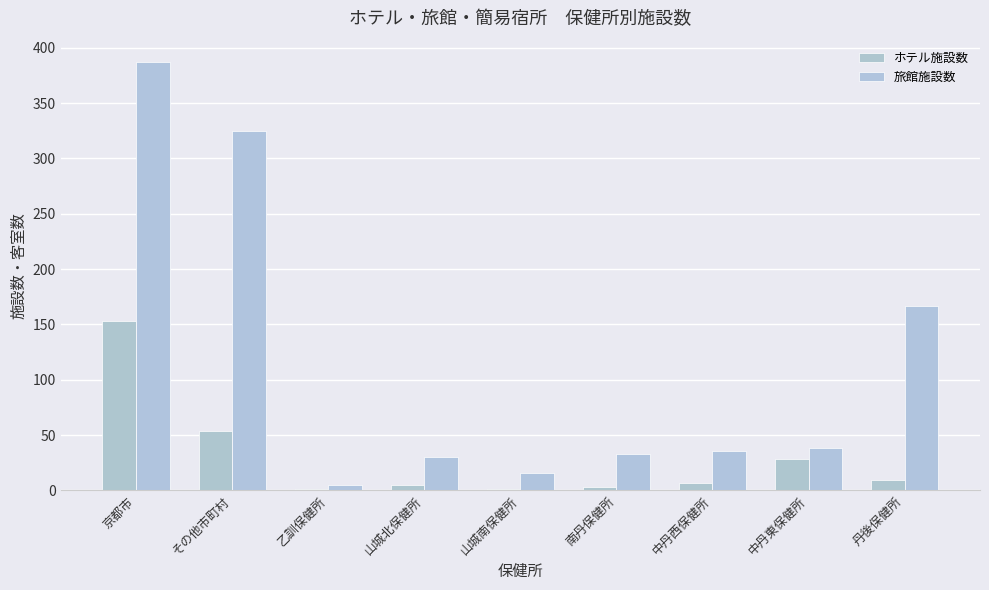

Which series has the largest range (max minus min)?

旅館施設数